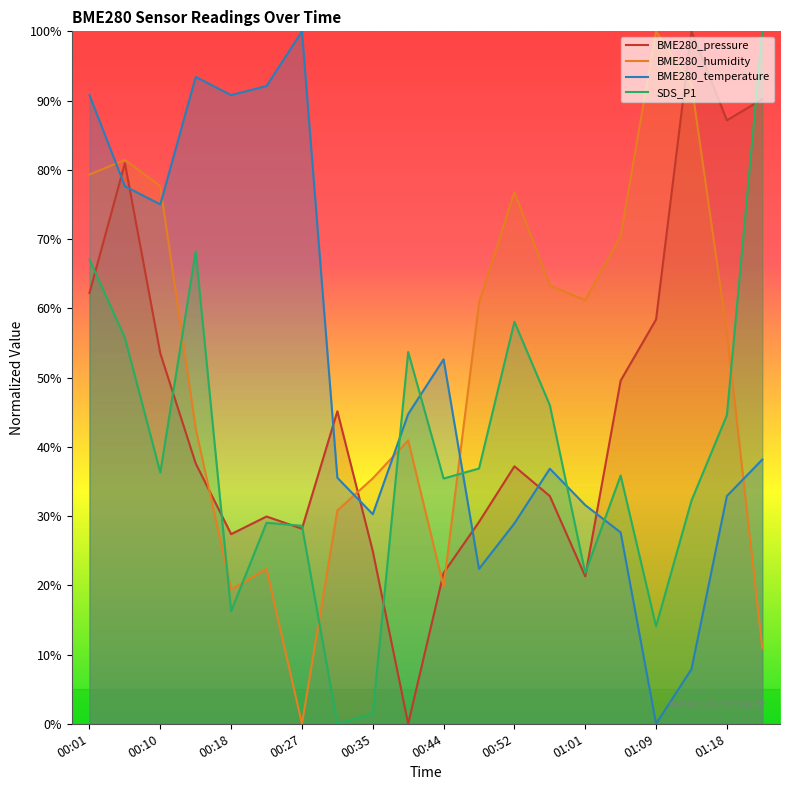

Reading right to left, transcribe all the data shown in this chart.

BME280_pressure: 90.2	87.2	100.0	58.4	49.6	21.3	32.9	37.2	29.1	21.8	0.0	24.9	45.1	28.2	29.9	27.4	37.6	53.5	81.0	62.2
BME280_humidity: 11.0	56.5	92.4	100.0	70.5	61.2	63.3	76.8	60.8	19.8	40.9	35.4	30.8	0.0	22.4	19.4	42.6	77.6	81.4	79.3
BME280_temperature: 38.2	32.9	7.9	0.0	27.6	31.6	36.8	28.9	22.4	52.6	44.7	30.3	35.5	100.0	92.1	90.8	93.4	75.0	77.6	90.8
SDS_P1: 100.0	44.6	32.2	14.1	35.8	21.8	46.0	58.1	36.9	35.4	53.7	1.5	0.0	28.6	29.0	16.3	68.2	36.3	55.7	67.1